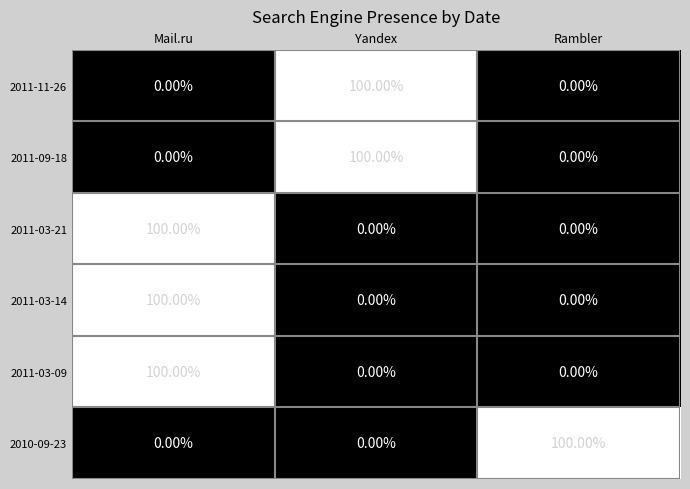

What is the spread (max minus min) of values at Mail.ru?

100